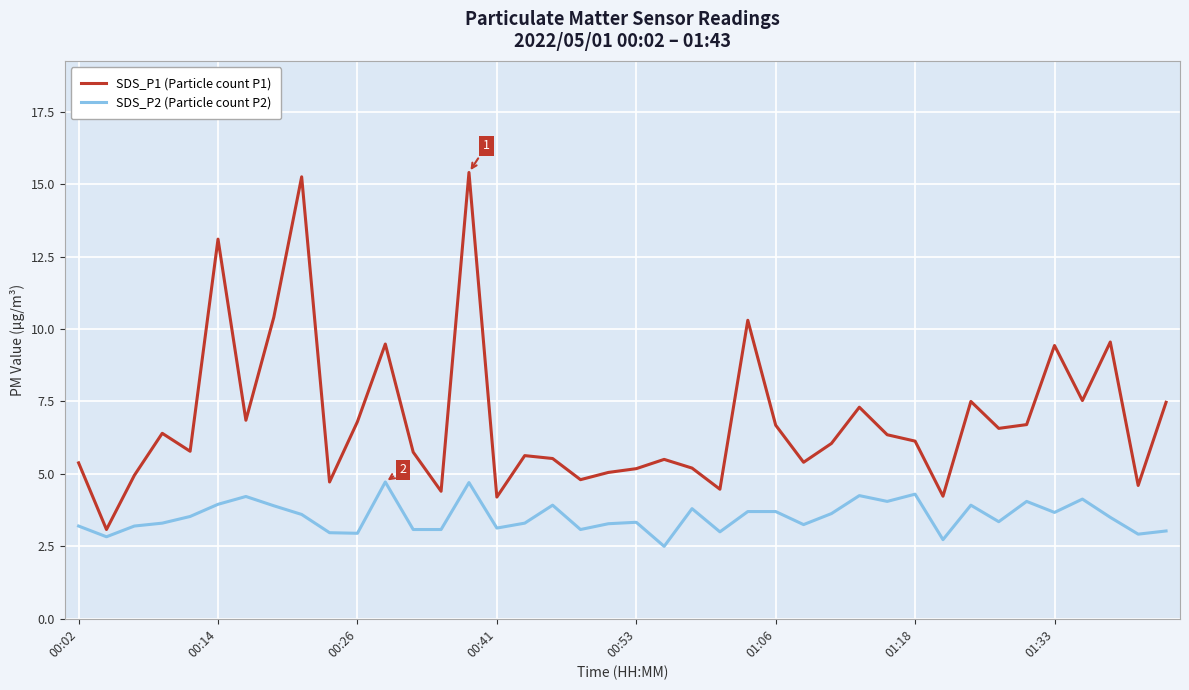

List the series in order of their peak value, highest first.

SDS_P1 (Particle count P1), SDS_P2 (Particle count P2)